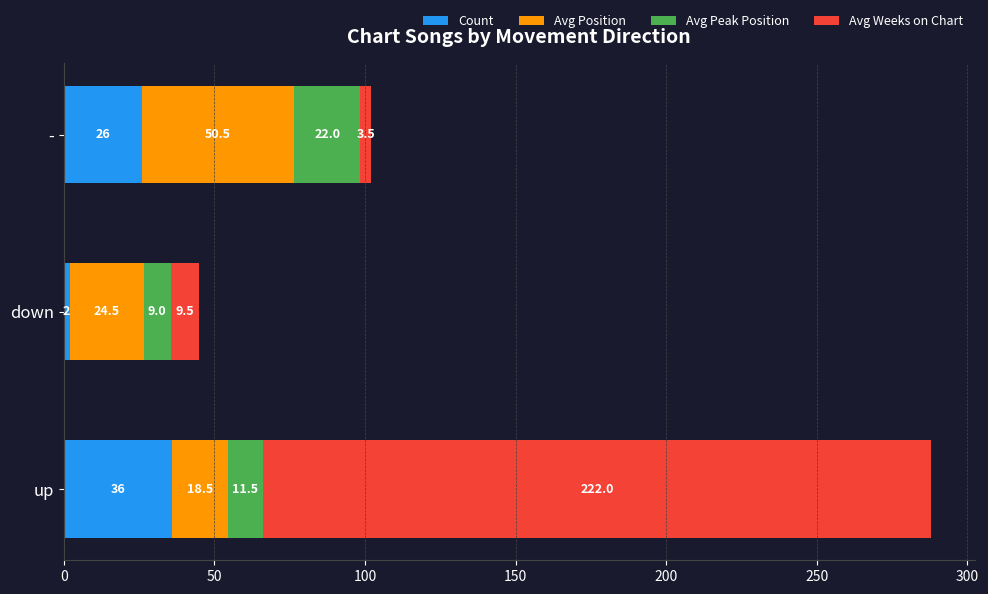

Count the number of data series in this chart.

4